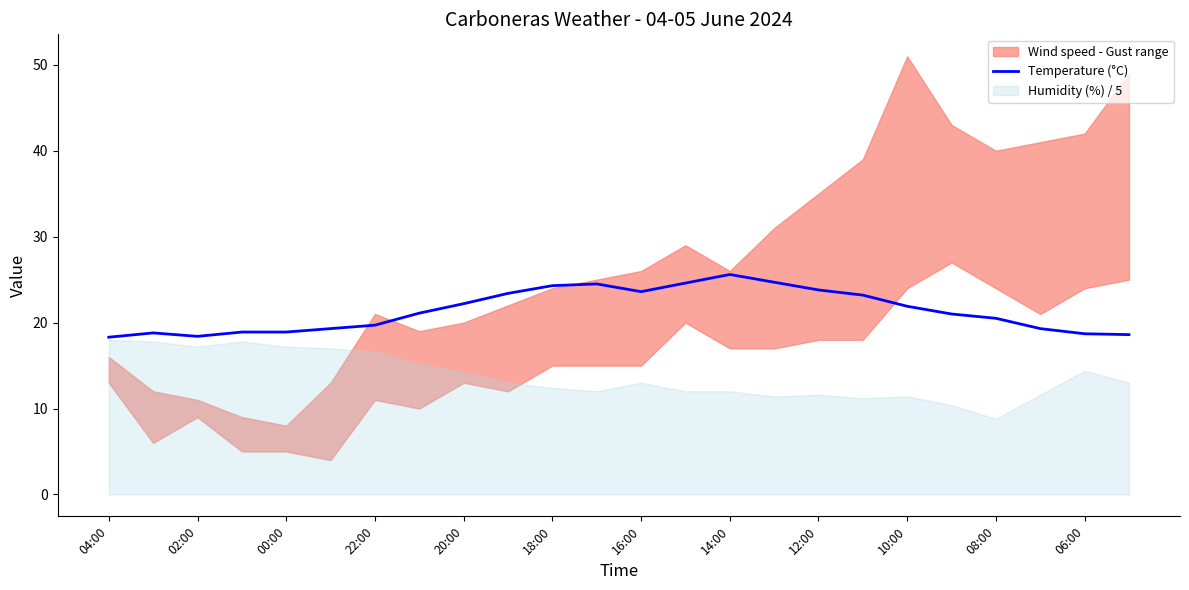

The Temperature (°C) series shows 22.2 at 20:00. True or false?

True